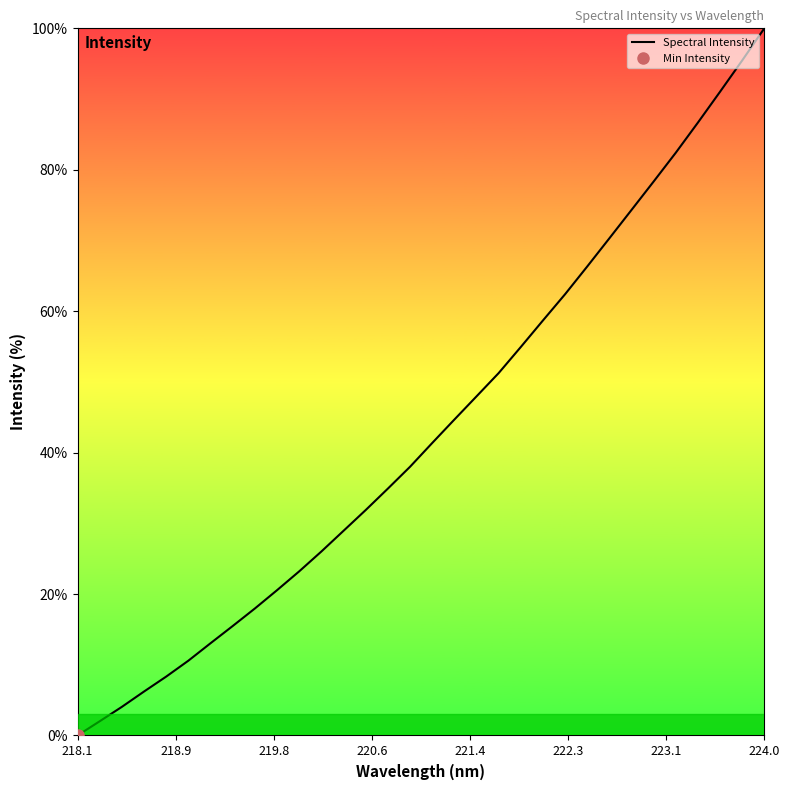

What is the highest value of the Spectral Intensity series?

100.0